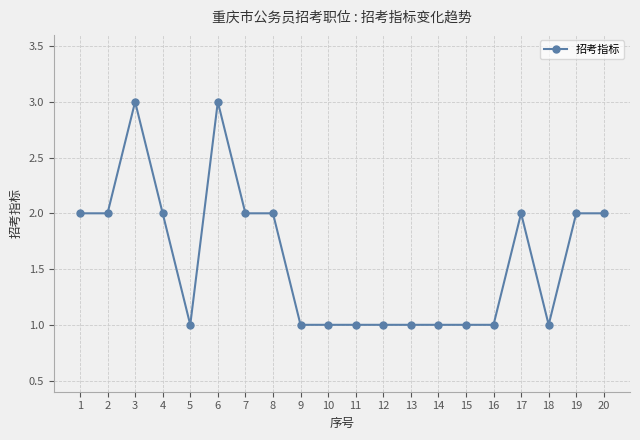

Does the chart display data point markers on the line(s)?

Yes